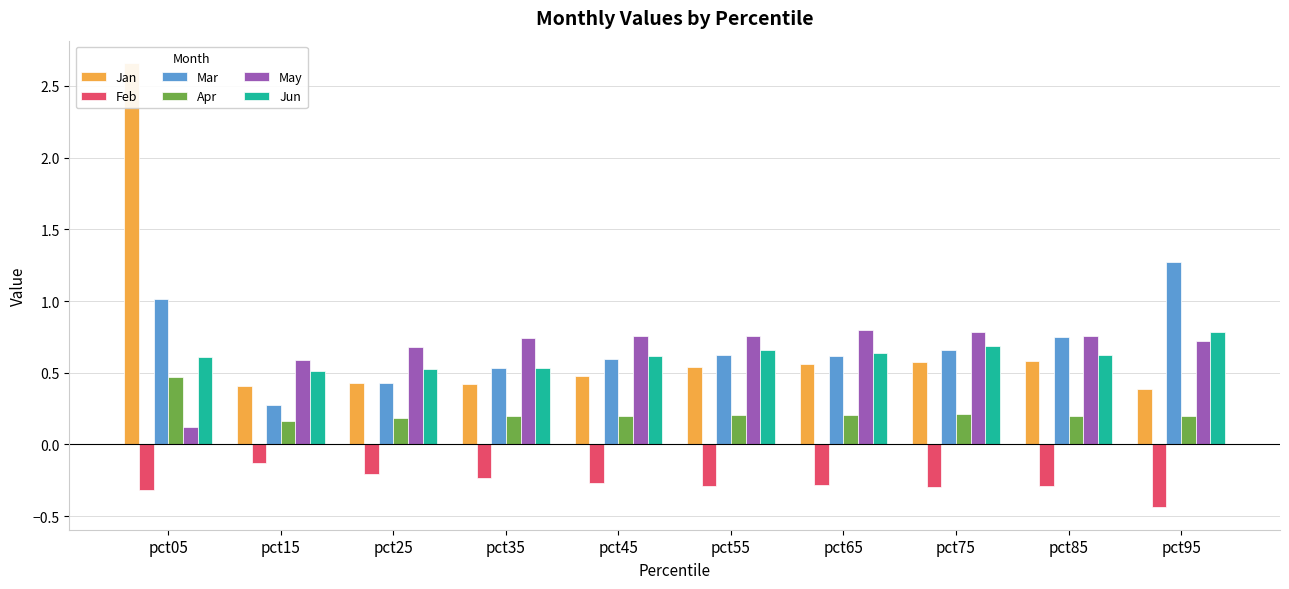

What is the sum of all Jun values?

6.2